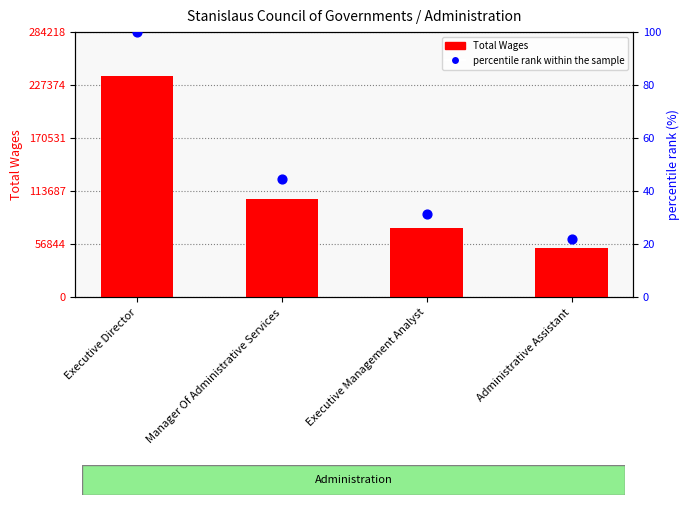

Which series reaches the maximum Y coordinate?

Total Wages